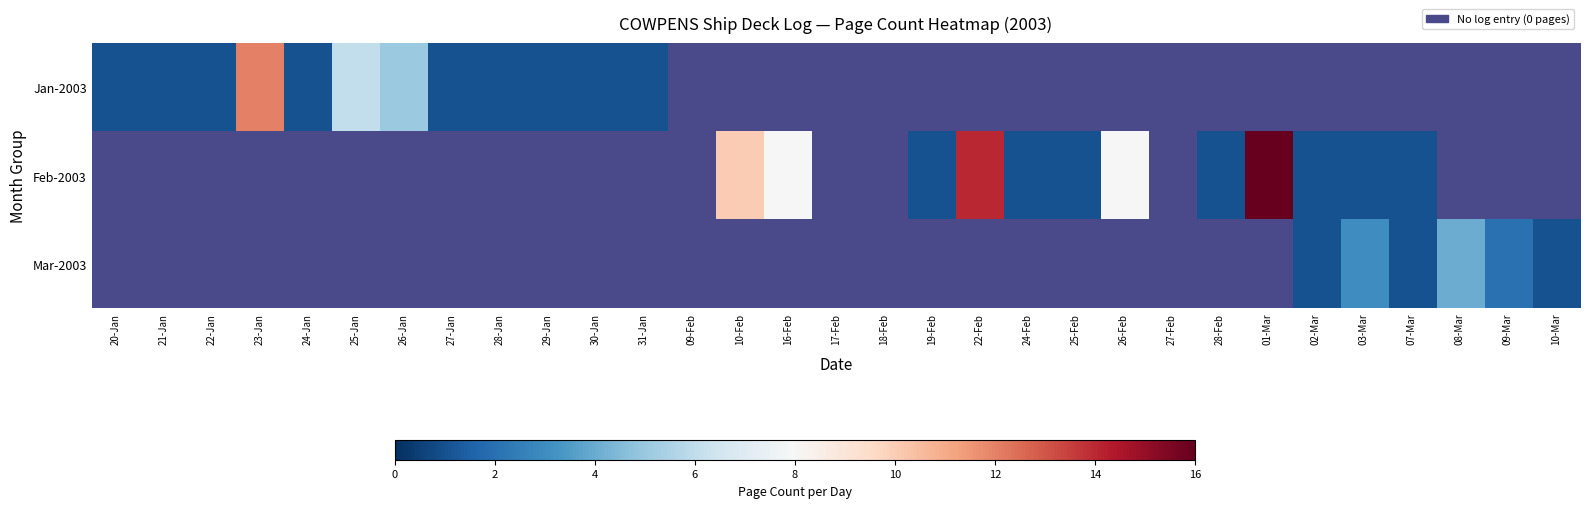

At how many categories does at least one series exceed 1?

11